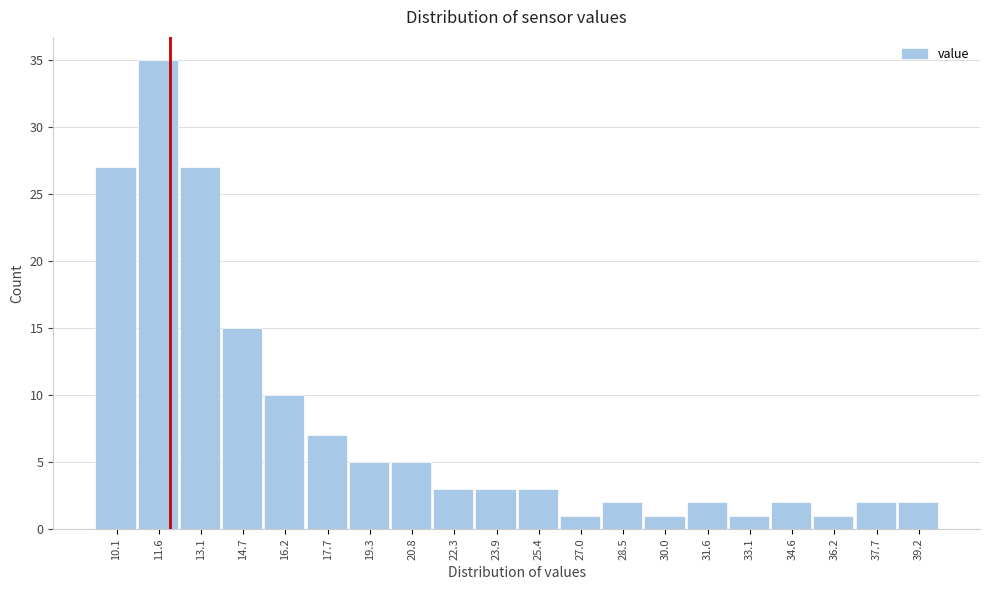

Reading left to right, transcribe this chart: for each bar, give the range it covers on the x-axis and its height. Neither the bar edges nor the heights are printed on the chart, so give them approximately, as read against the axes.

9.4 to 10.8: 27
10.8 to 12.4: 35
12.4 to 14.0: 27
14.0 to 15.4: 15
15.4 to 17.0: 10
17.0 to 18.6: 7
18.6 to 20.0: 5
20.0 to 21.6: 5
21.6 to 23.2: 3
23.2 to 24.6: 3
24.6 to 26.2: 3
26.2 to 27.8: 1
27.8 to 29.2: 2
29.2 to 30.8: 1
30.8 to 32.4: 2
32.4 to 33.8: 1
33.8 to 35.4: 2
35.4 to 37.0: 1
37.0 to 38.4: 2
38.4 to 40.0: 2